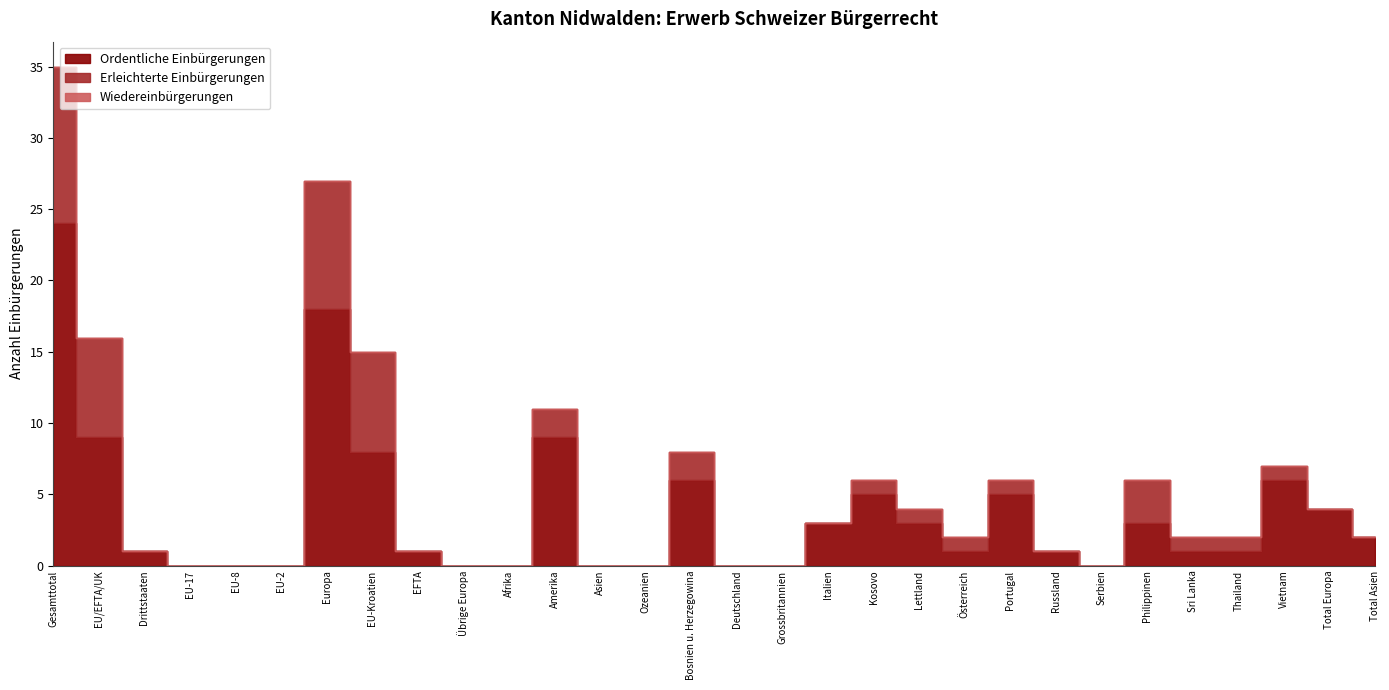

The Erleichterte Einbürgerungen series shows 2 at Thailand. True or false?

False